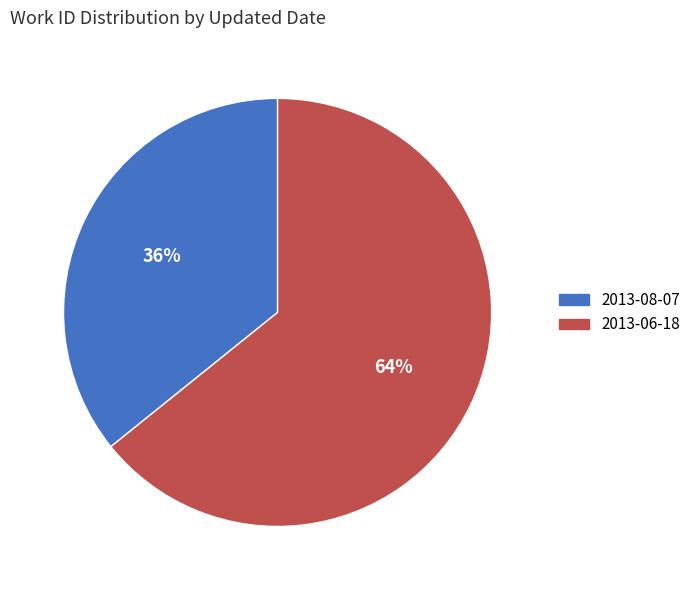

Does 2013-08-07 represent more than half of the total?

No